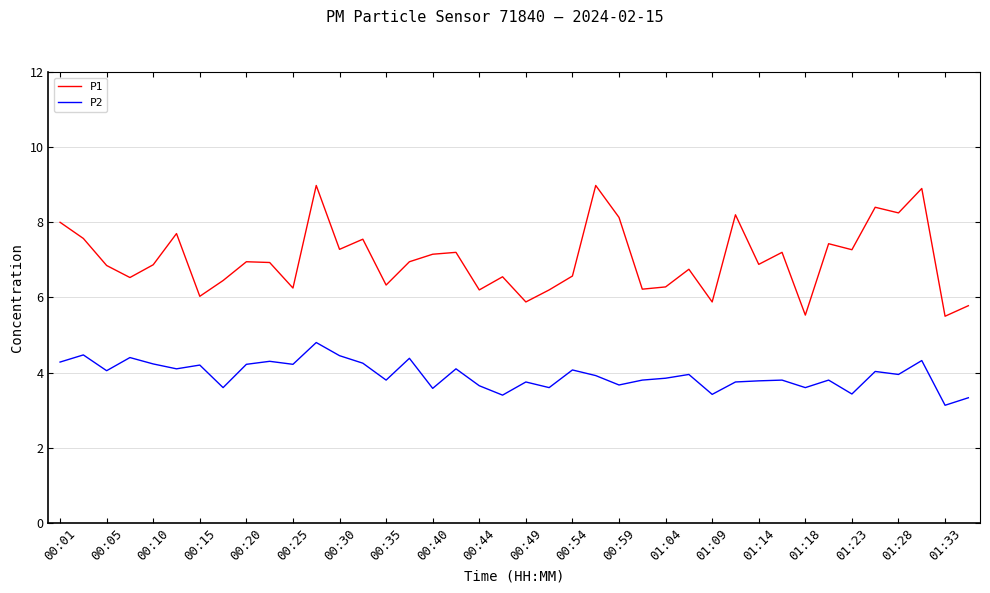

List the series in order of their overall mean, lowest first.

P2, P1